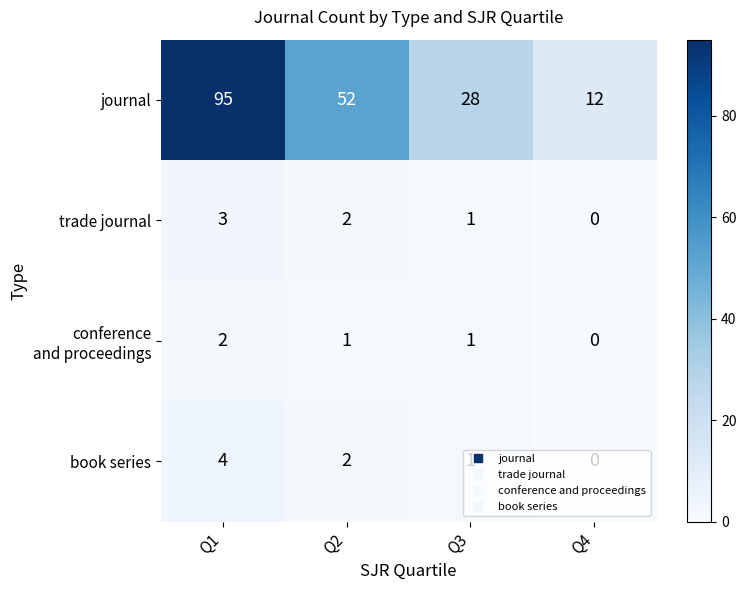

Which series changed the most between Q2 and Q4?

journal